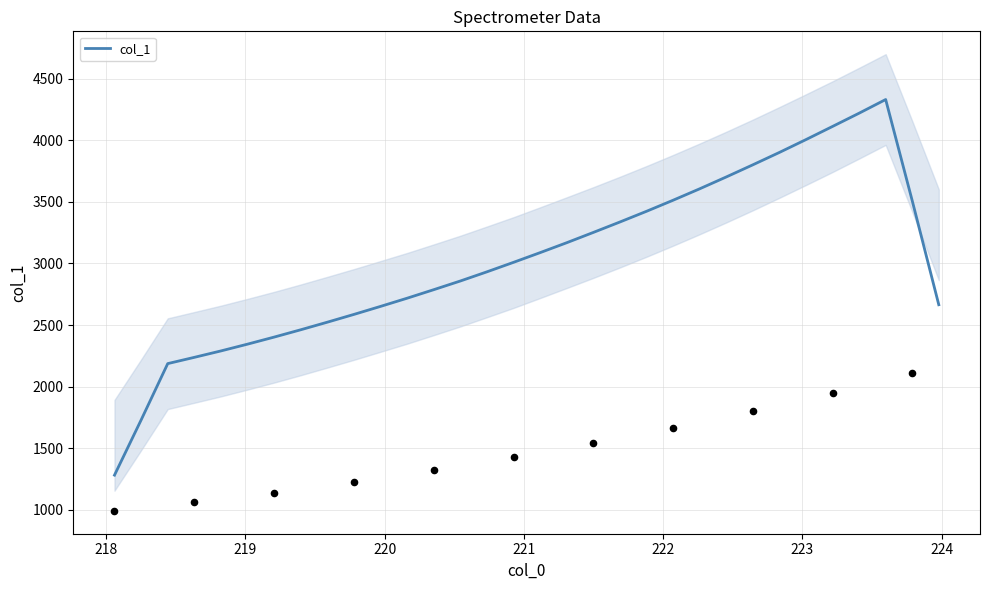

What is the maximum value for col_1?

4330.4